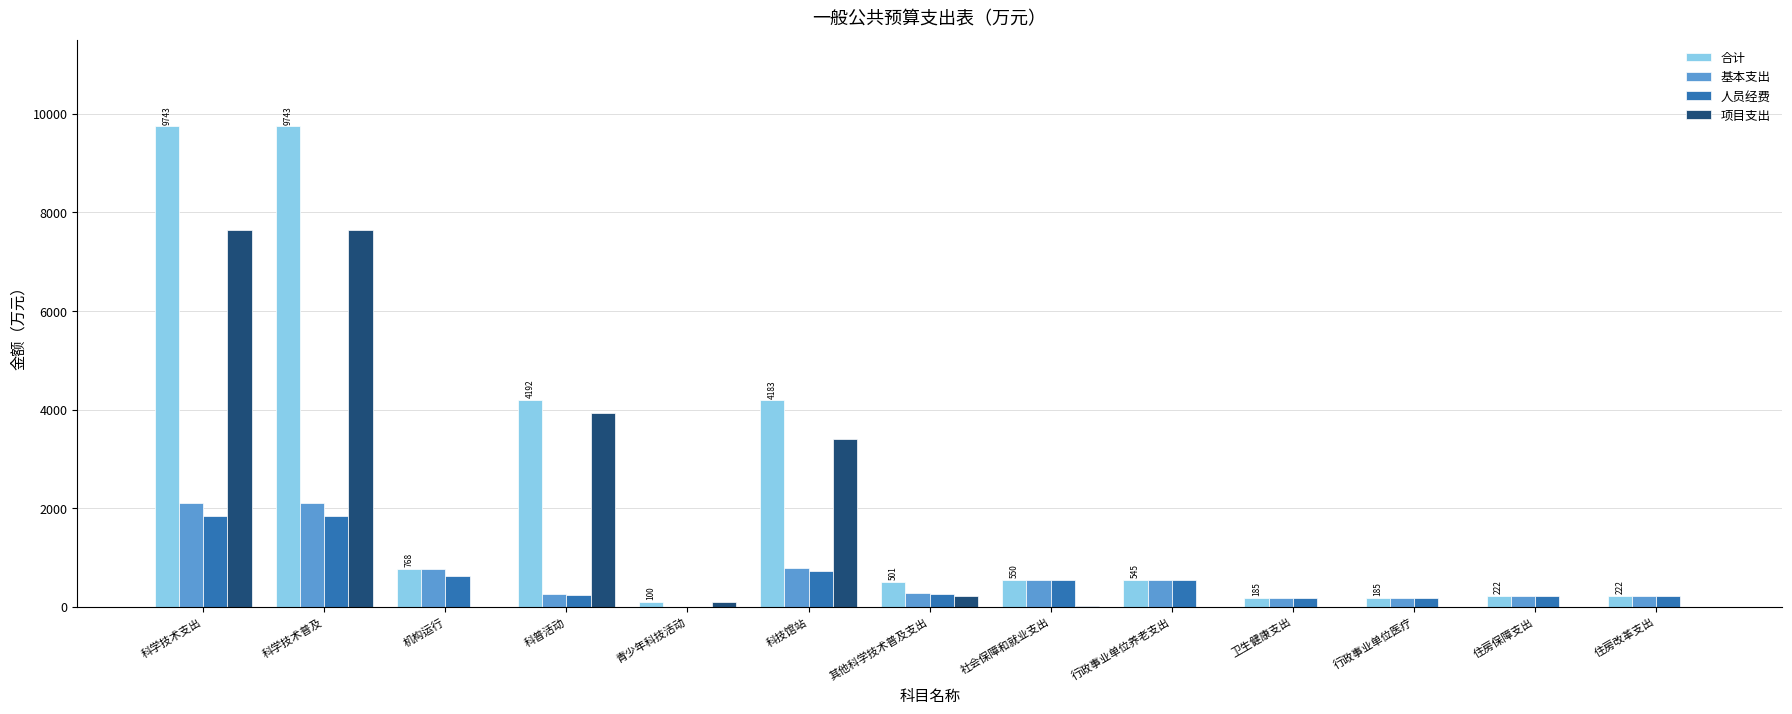

The value of 基本支出 at 科学技术支出 is 2095.7. True or false?

True